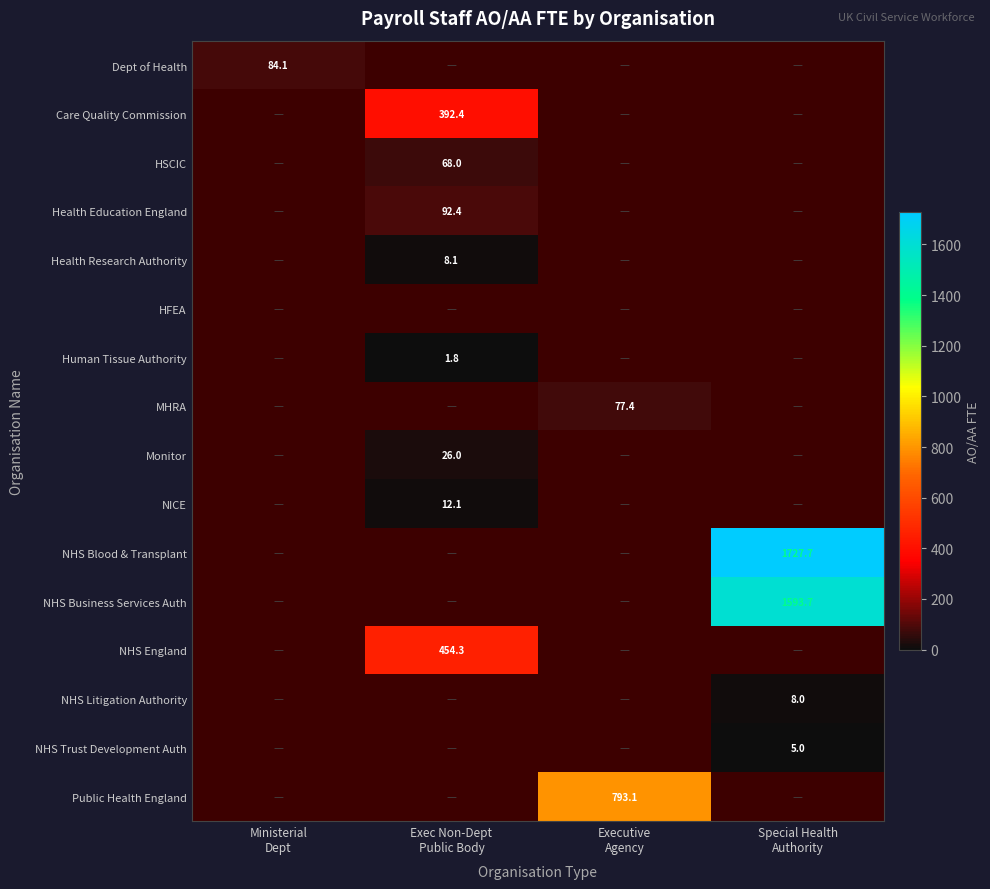

Which category has the highest value in the NHS Trust Development Auth series?

Special Health Authority